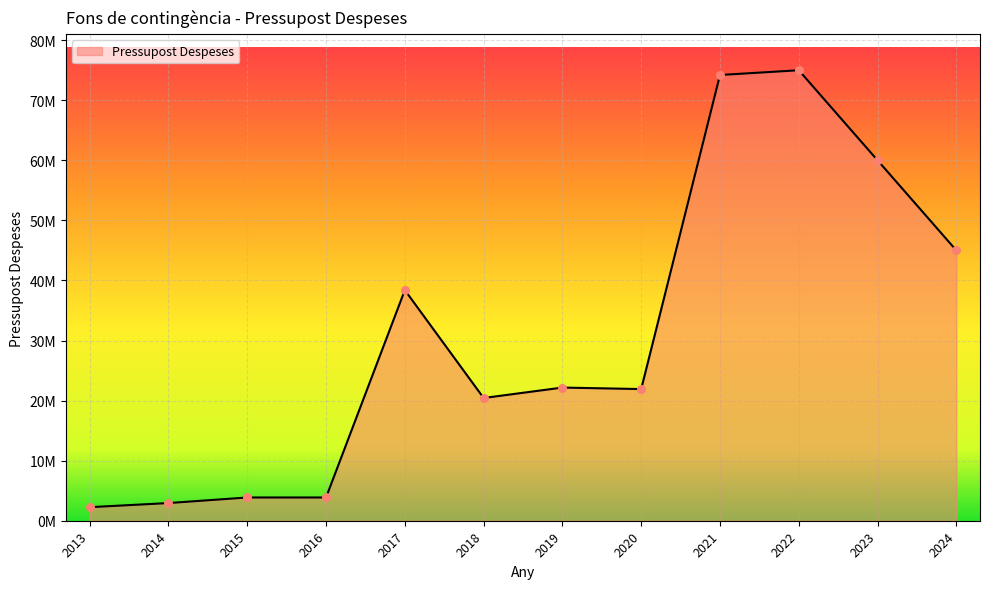

Is this an area chart (filled region under the line)?

Yes